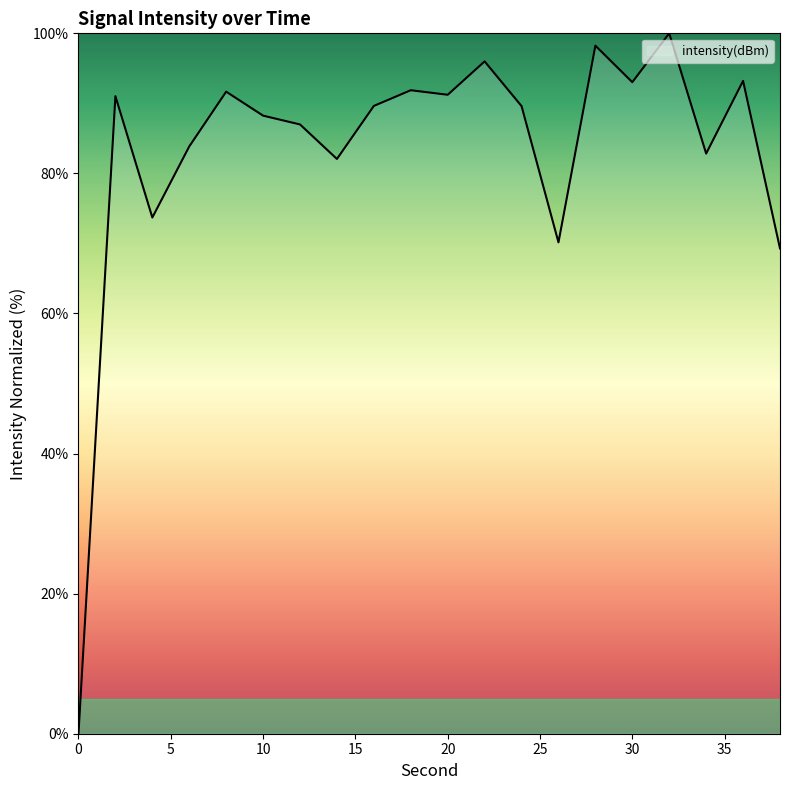

What is the greatest value displayed?

100.0